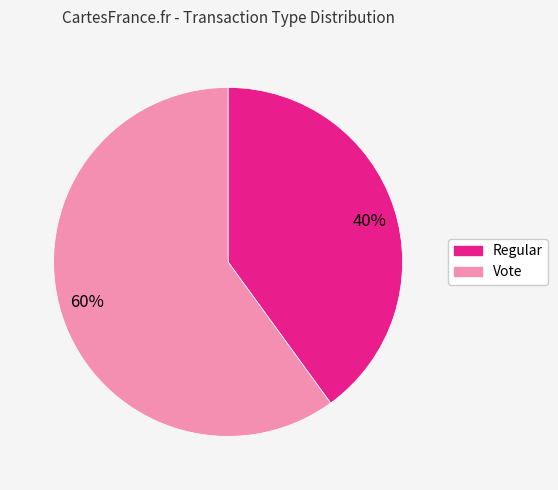

The 40% slice represents 40% of the pie. True or false?

True